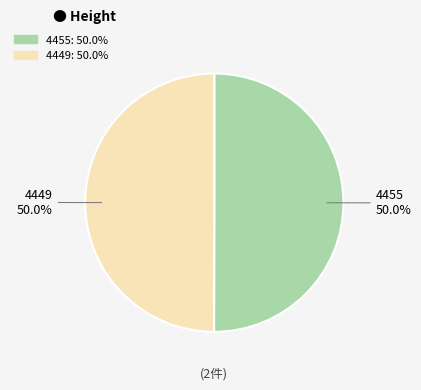

Approximately how many times larger is the value at 4455 compared to 4449?

1.0